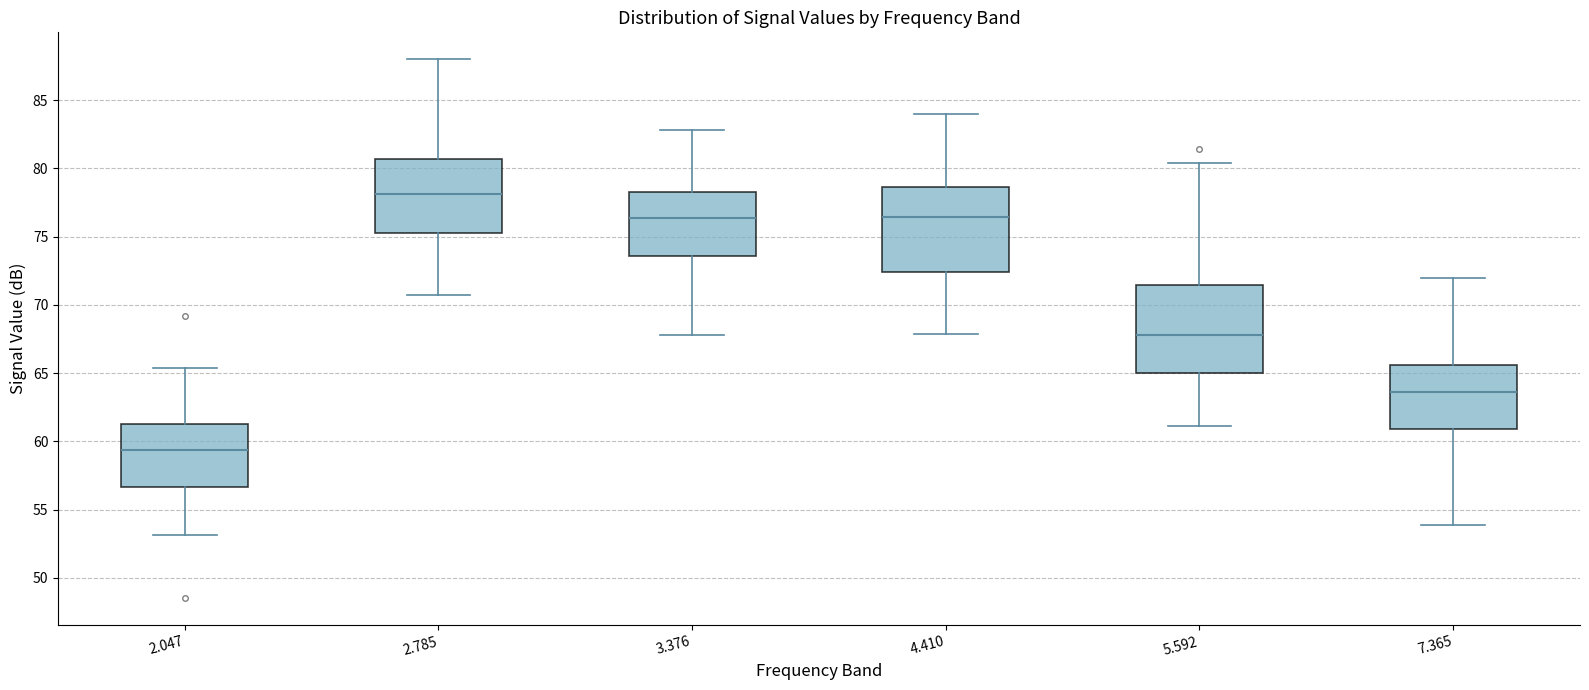

Which box has the lowest median line?

2.047